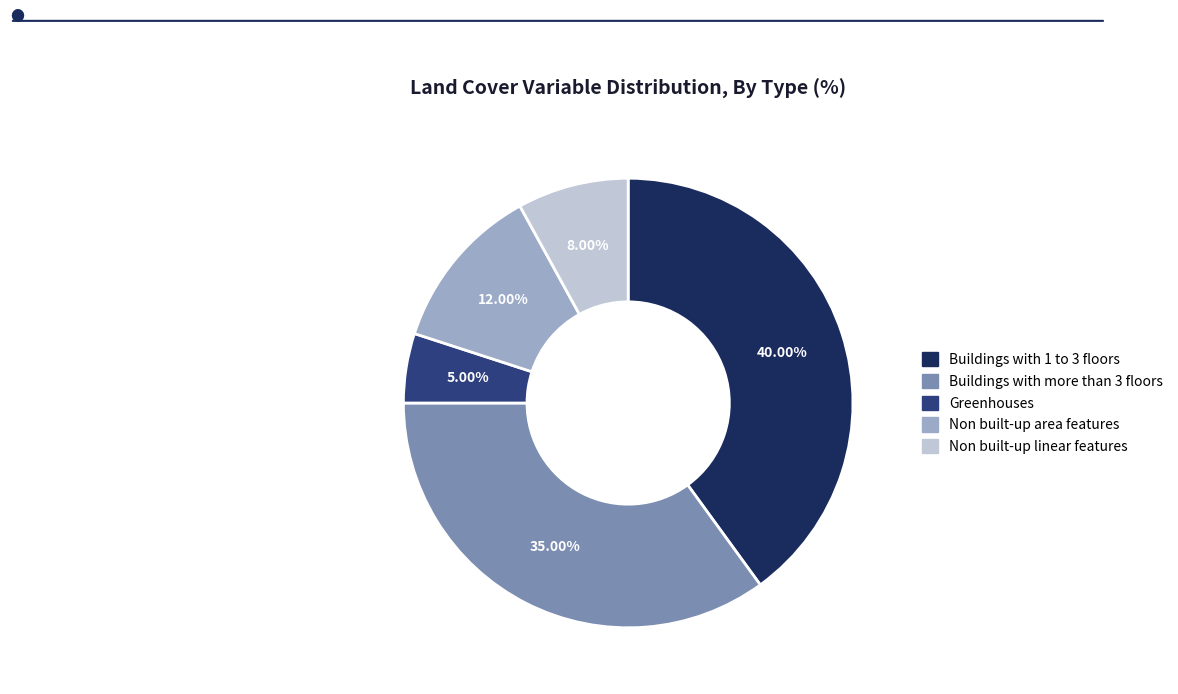

Count the number of slices in the pie.

5